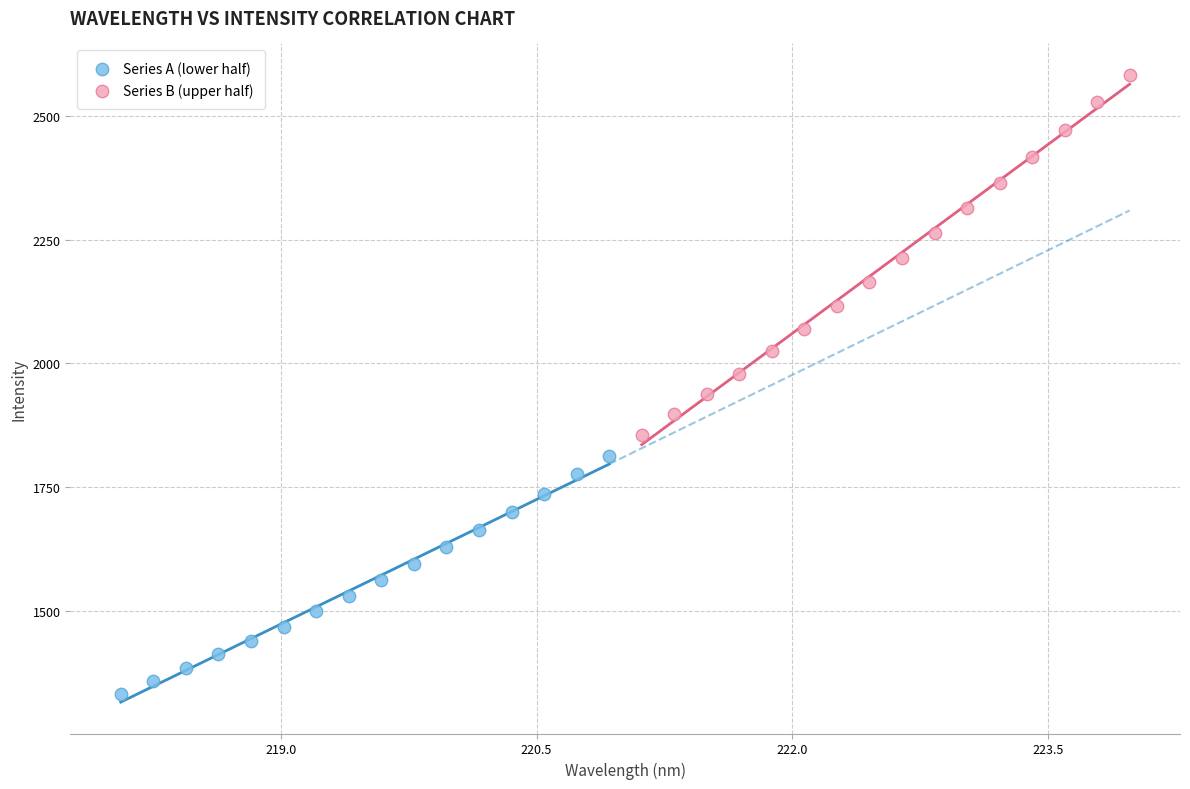

Which series reaches the maximum Y coordinate?

Series B (upper half)